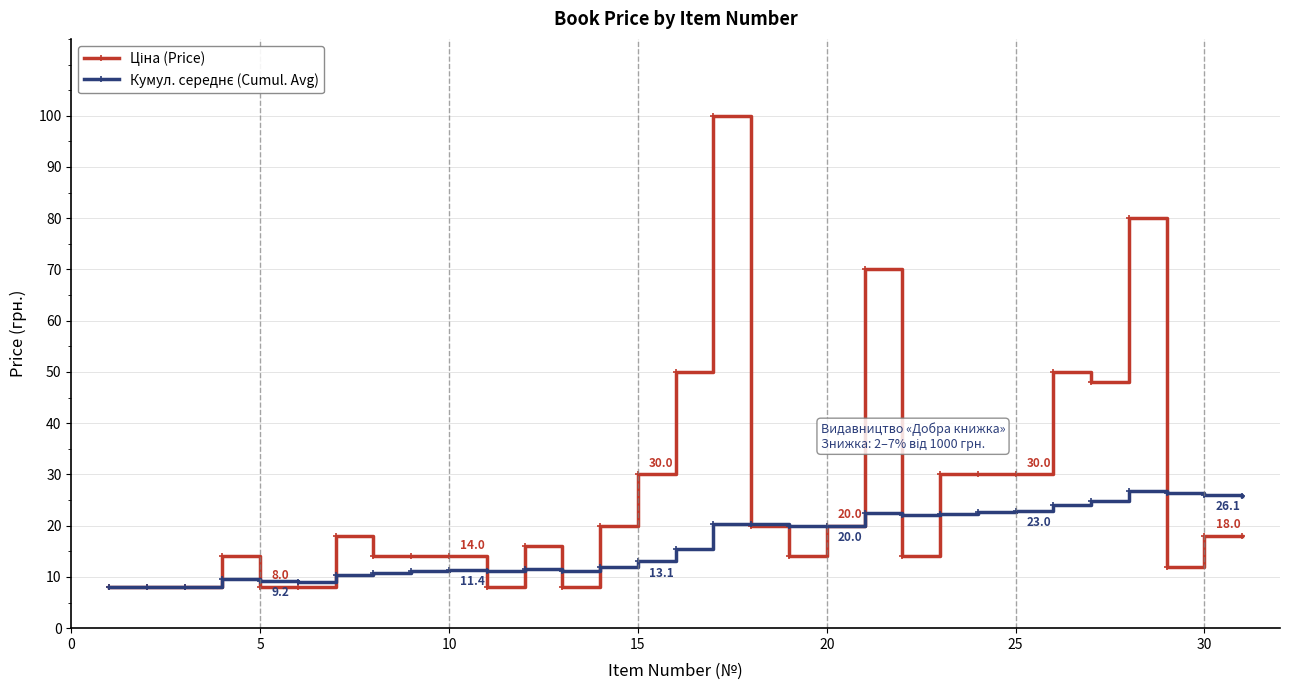

What is the greatest value displayed?

100.0